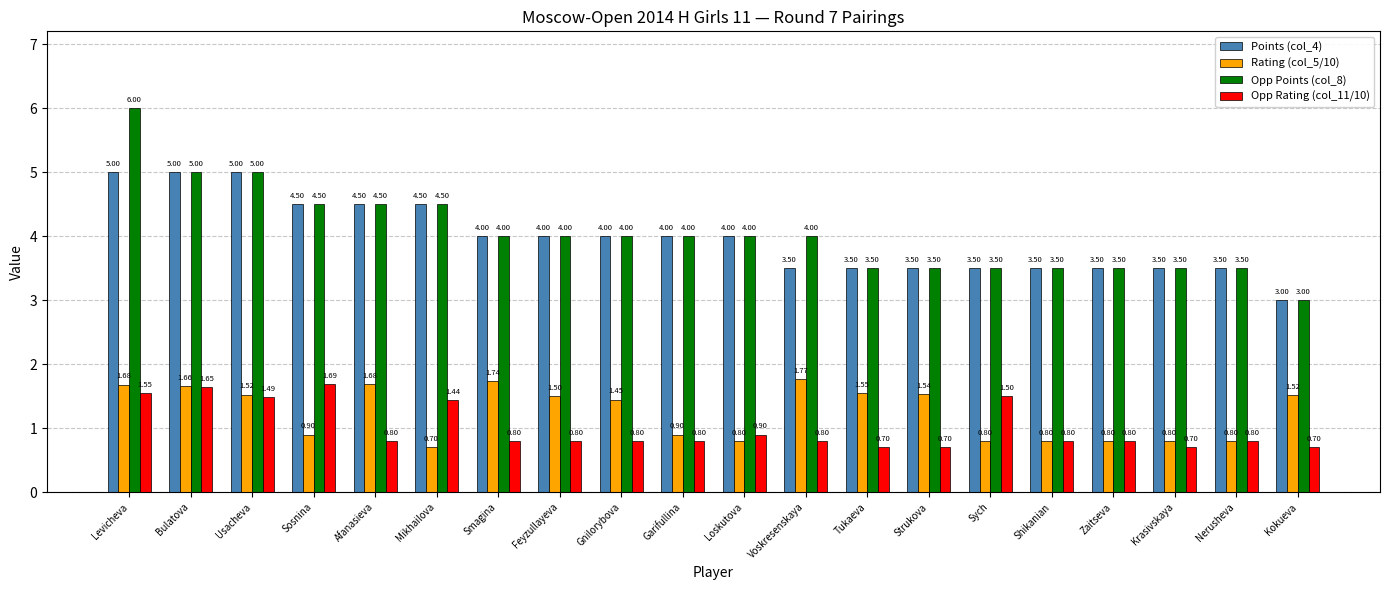

Where does the Rating (col_5/10) series first go above 1?

Levicheva